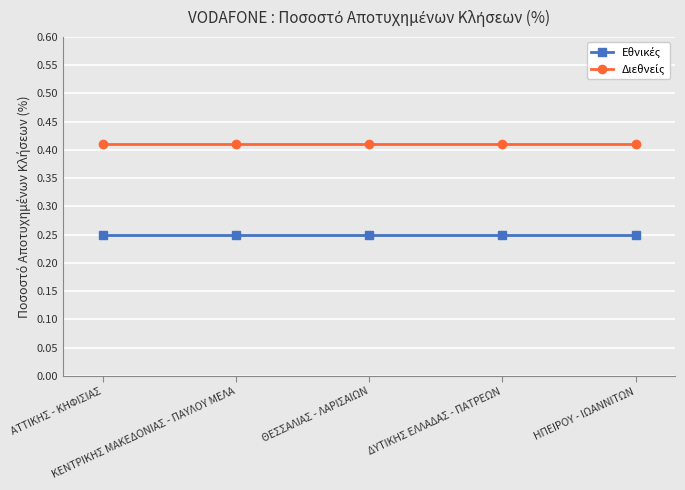

Is this an area chart (filled region under the line)?

No